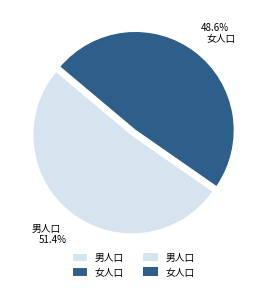

Does 男人口 represent more than half of the total?

Yes